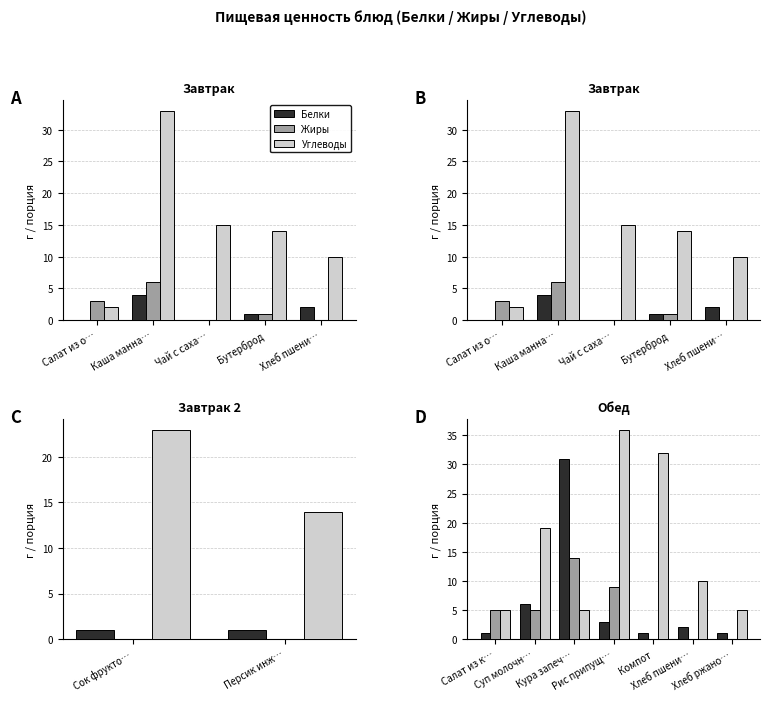

Reading right to left, extract all data points from this chart.

Белки: 1	2	1	3	31	6	1
Жиры: 0	0	0	9	14	5	5
Углеводы: 5	10	32	36	5	19	5